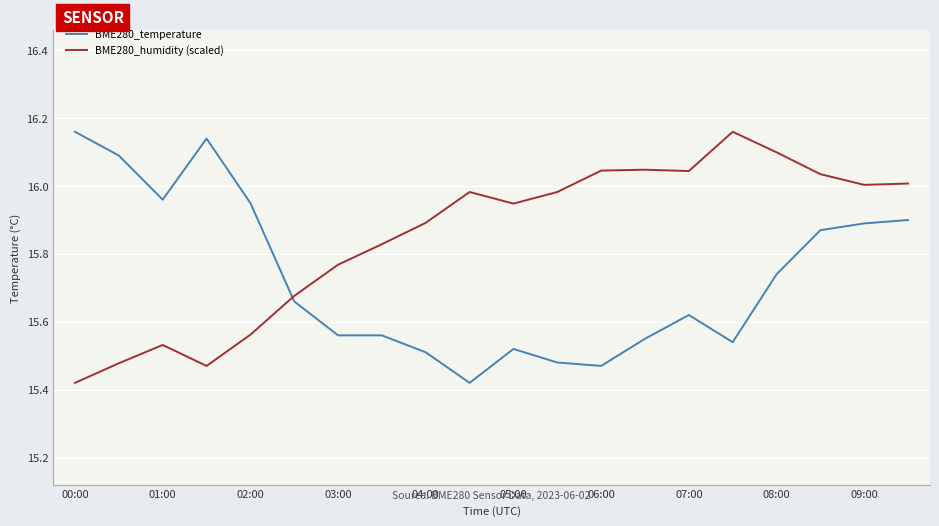

Does the chart have visible grid lines?

Yes